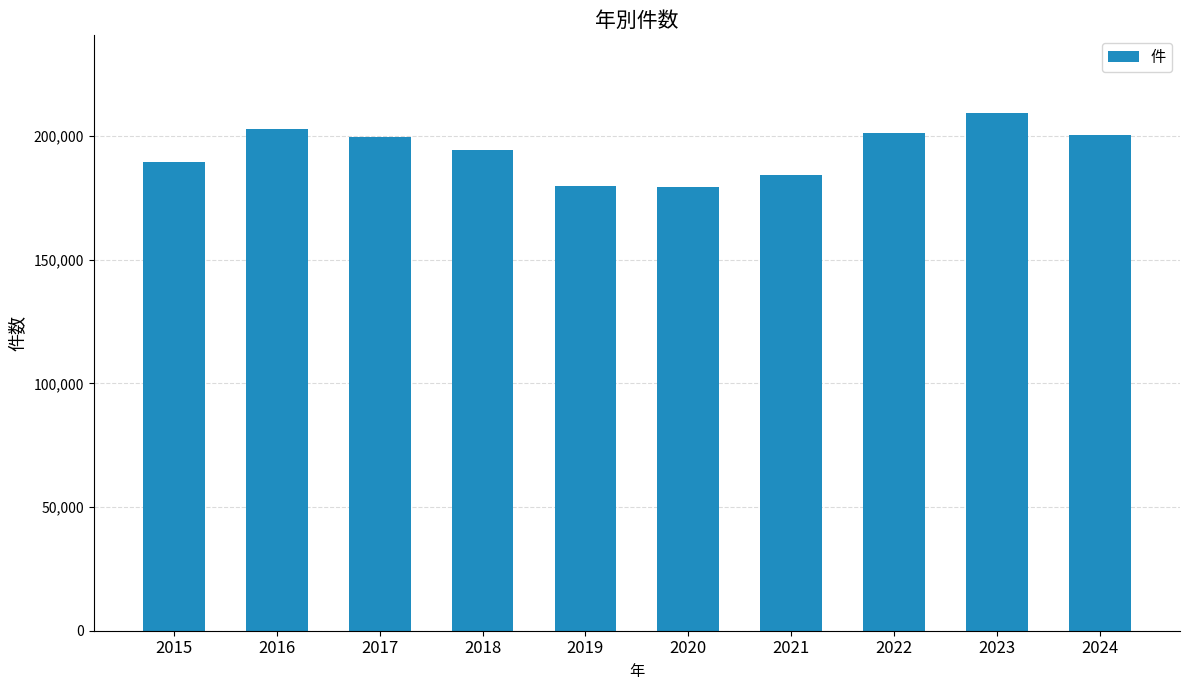

What is the ratio of the value at 2022 to the value at 2018?

1.0